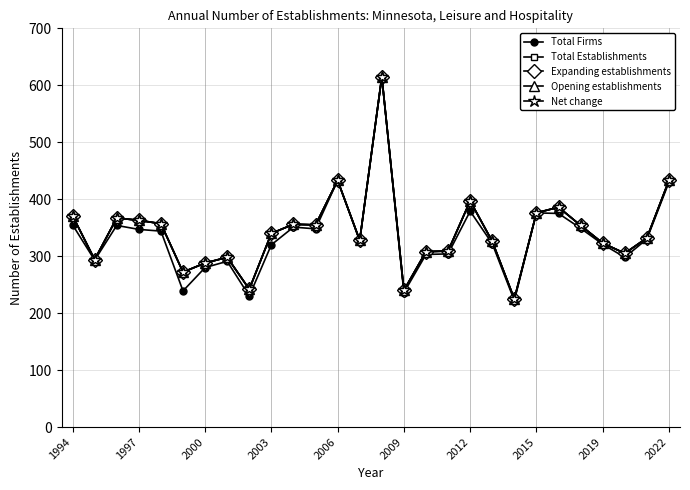

Is this an area chart (filled region under the line)?

No